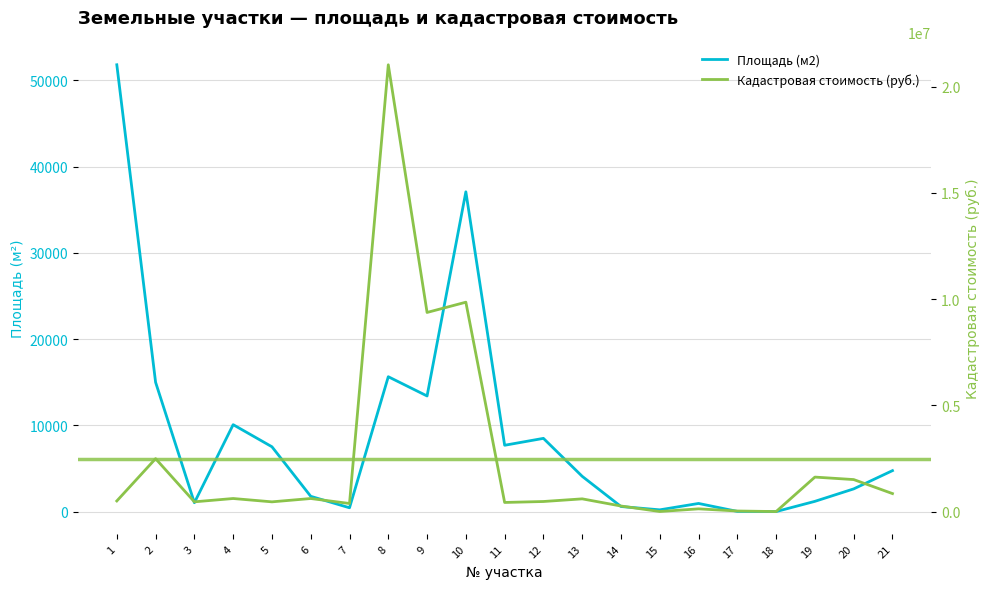

Reading right to left, extract all data points from this chart.

Площадь (м2): 21=4760.0	20=2644.0	19=1200.0	18=16.0	17=36.0	16=956.0	15=216.0	14=600.0	13=4100.0	12=8500.0	11=7700.0	10=37077.0	9=13413.0	8=15645.0	7=454.0	6=1784.0	5=7526.0	4=10088.0	3=1041.0	2=15000.0	1=51800.0
Кадастровая стоимость (руб.): 21=850326.4	20=1509750.0	19=1626336.0	18=4253.0	17=30440.5	16=131994.9	15=6698.2	14=265092.0	13=602249.0	12=477445.0	11=432509.0	10=9855437.4	9=9372870.3	8=21026567.1	7=383888.8	6=618173.8	5=461419.1	4=618495.3	3=462464.2	2=2493150.0	1=503496.0